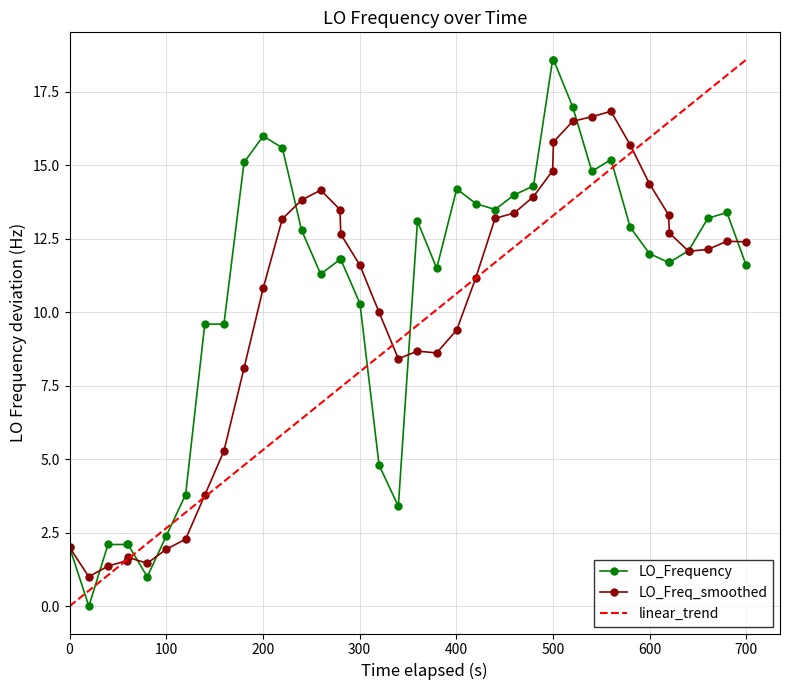

True or false: LO_Freq_smoothed has more than 0 interior local peaks.

True